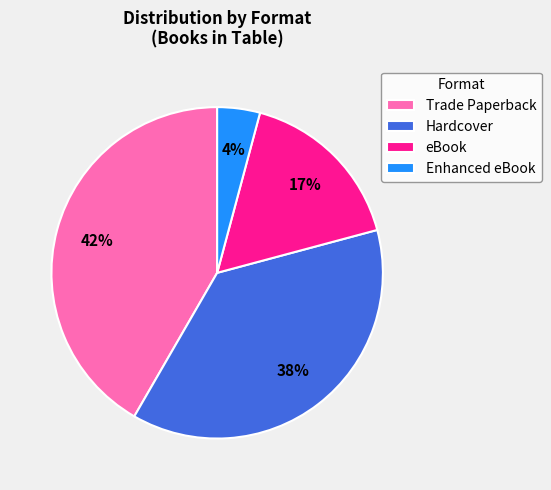

To the nearest percent, what is the average slice percentage?

25%